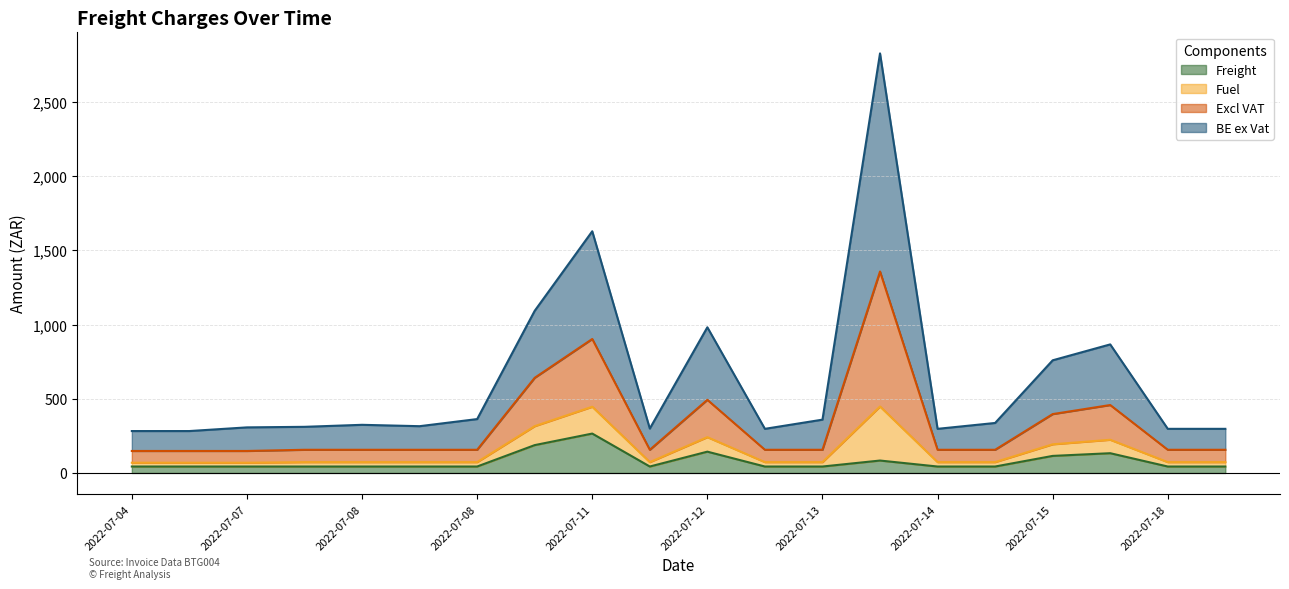

Which has a higher value, 2022-07-08 or 2022-07-04?

2022-07-08